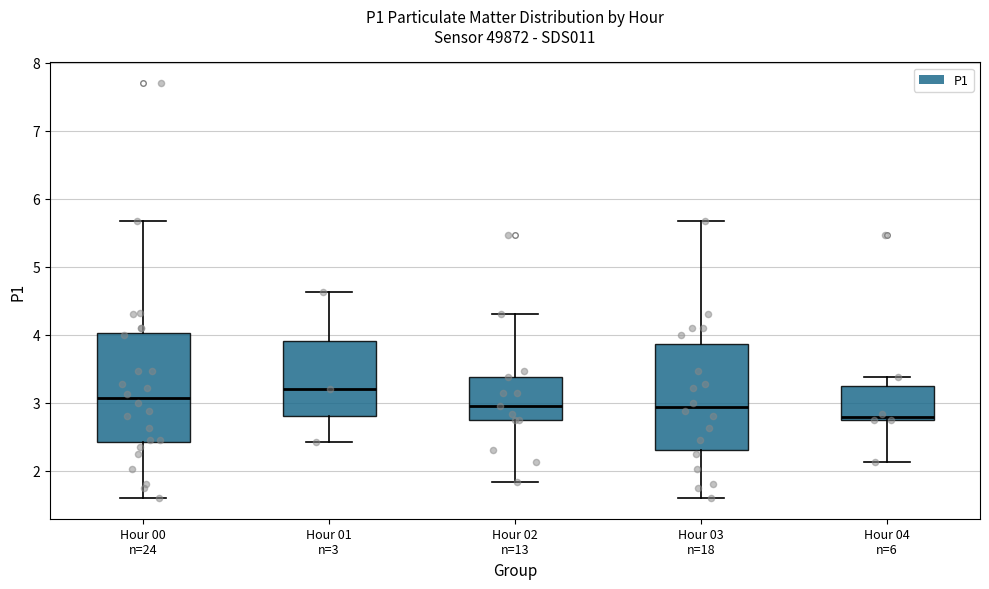

Reading left to right, transcribe this box plot: for each box, give where its median line is, the range the box spans, and where its two whiskers end, as read against the y-axis. The values are not printed on the chart, so give them approximately, as read against the axis.

Hour 00 n=24: median 3.1, box 2.4 to 4.0, whiskers 1.6 to 5.7
Hour 01 n=3: median 3.2, box 2.8 to 3.9, whiskers 2.4 to 4.6
Hour 02 n=13: median 3.0, box 2.8 to 3.4, whiskers 1.8 to 4.3
Hour 03 n=18: median 2.9, box 2.3 to 3.9, whiskers 1.6 to 5.7
Hour 04 n=6: median 2.8 (just above the box's lower edge), box 2.8 to 3.2, whiskers 2.1 to 3.4